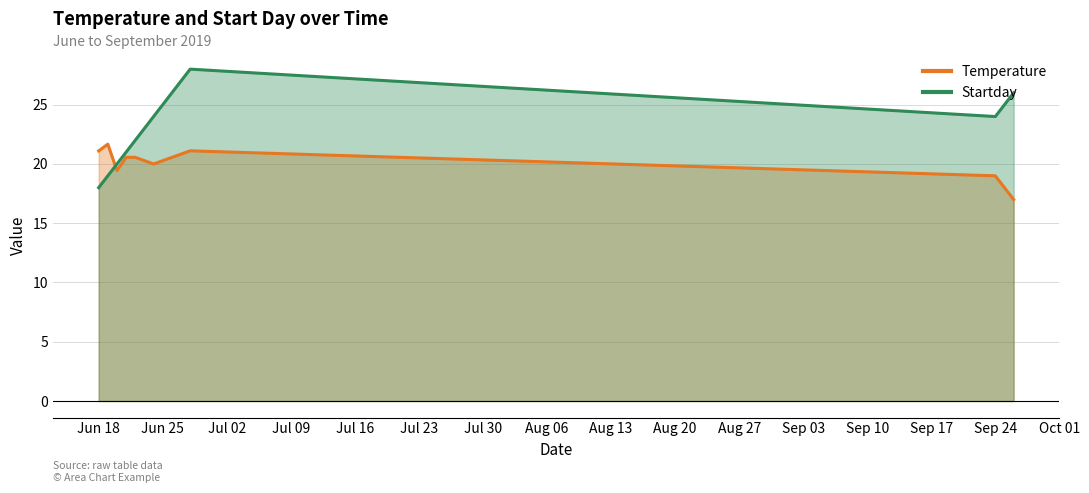

Which series ends up on top after the final intersection of Startday and Temperature?

Startday